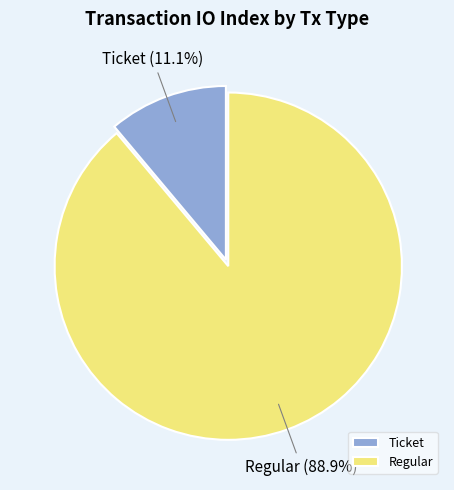

Is the sum of Ticket and Regular greater than half?

Yes